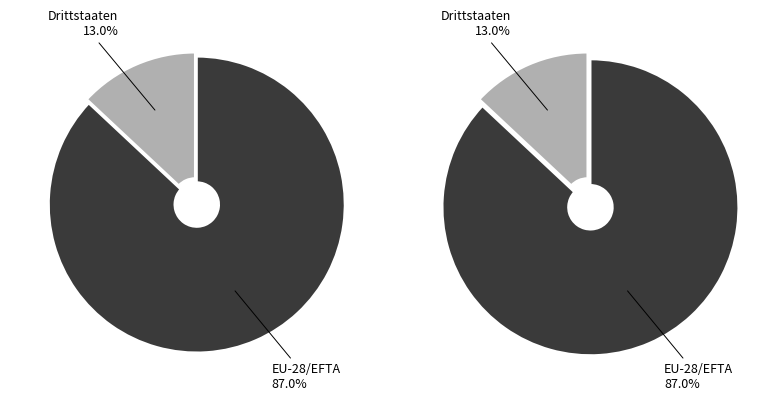

Count the number of slices in the pie.

2